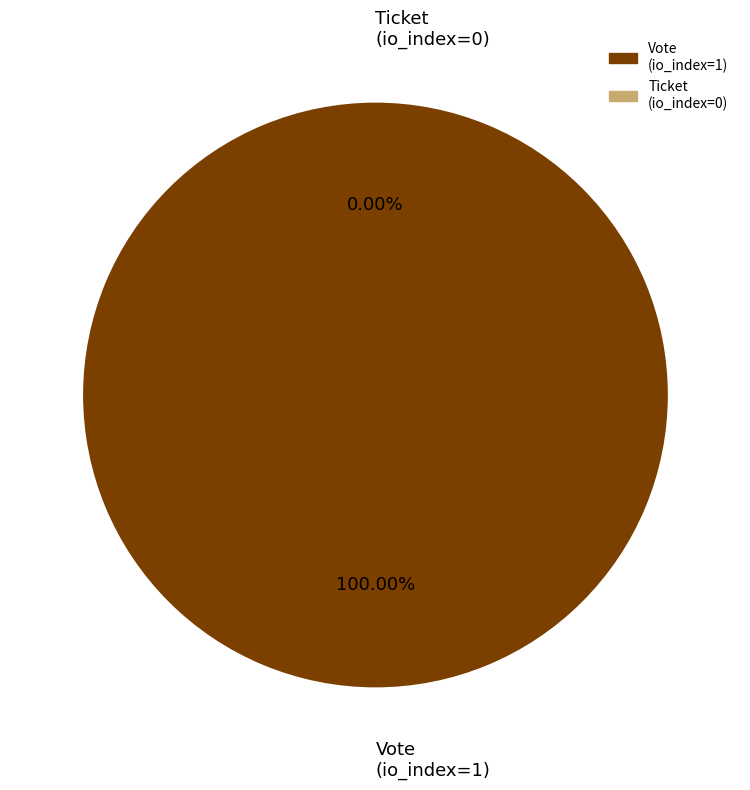

How many segments does this pie chart have?

2